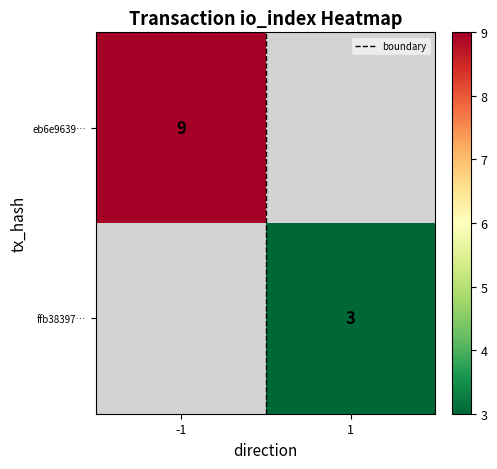

The value of ffb38397… at 1 is 1.9. True or false?

False